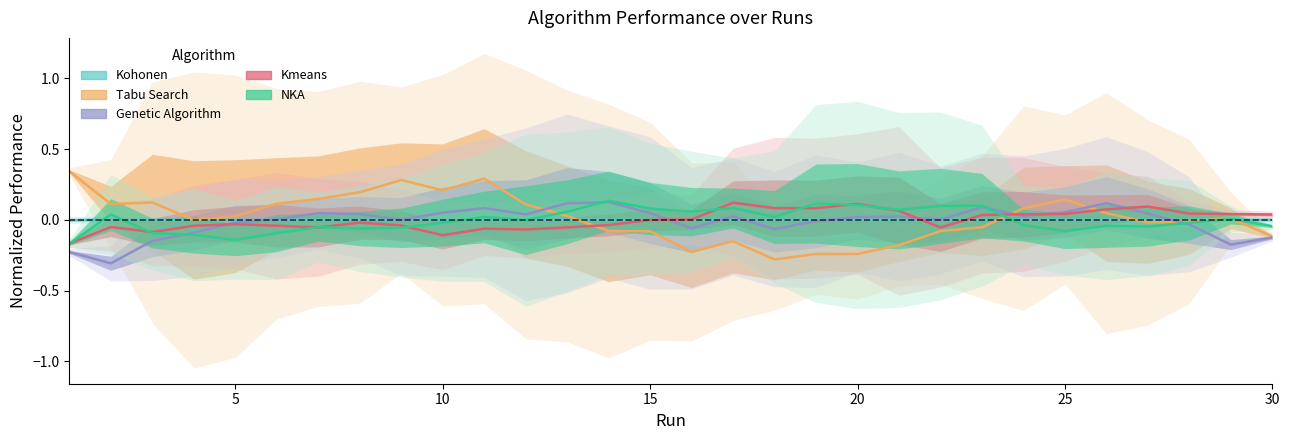

Which series ends up on top after the final intersection of Genetic Algorithm and Kmeans?

Kmeans